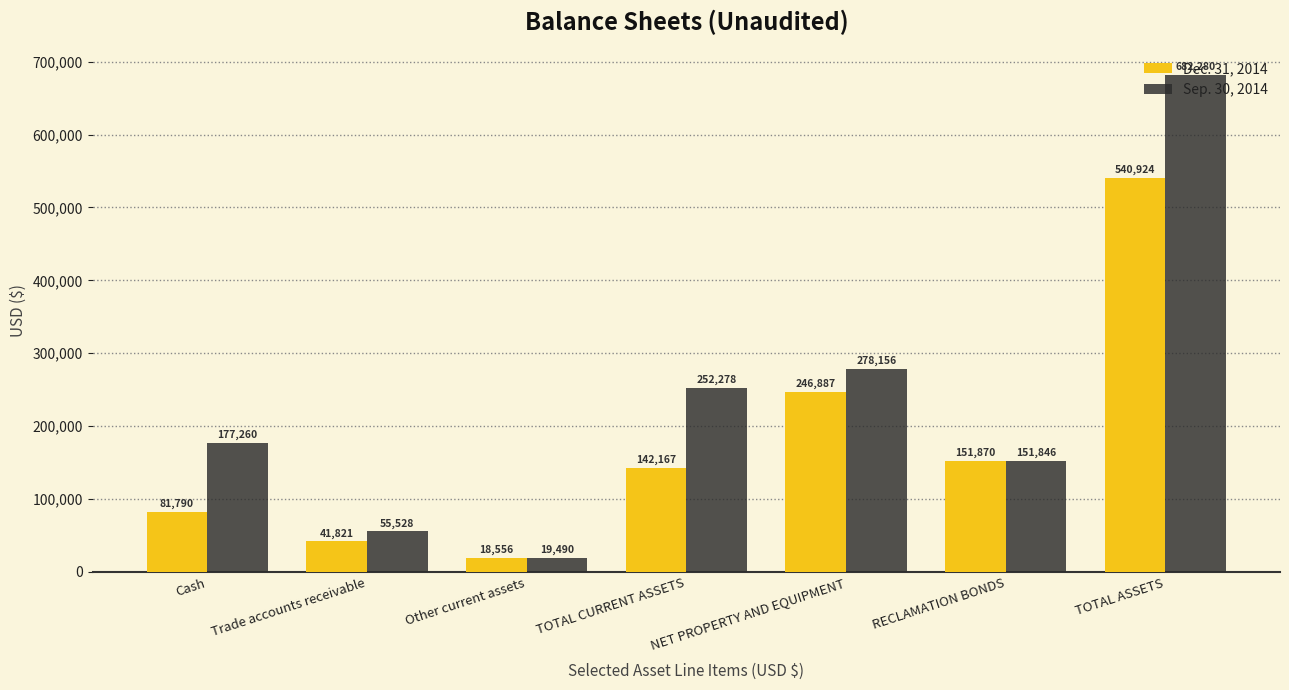

What position from the left is RECLAMATION BONDS?

6